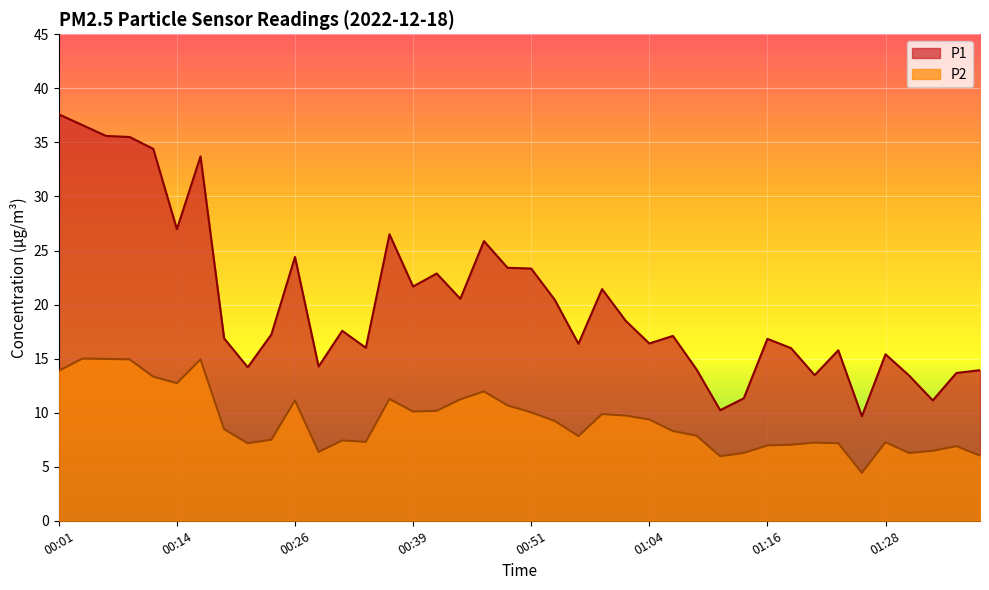

Where is the first local maximum for P2?

00:04